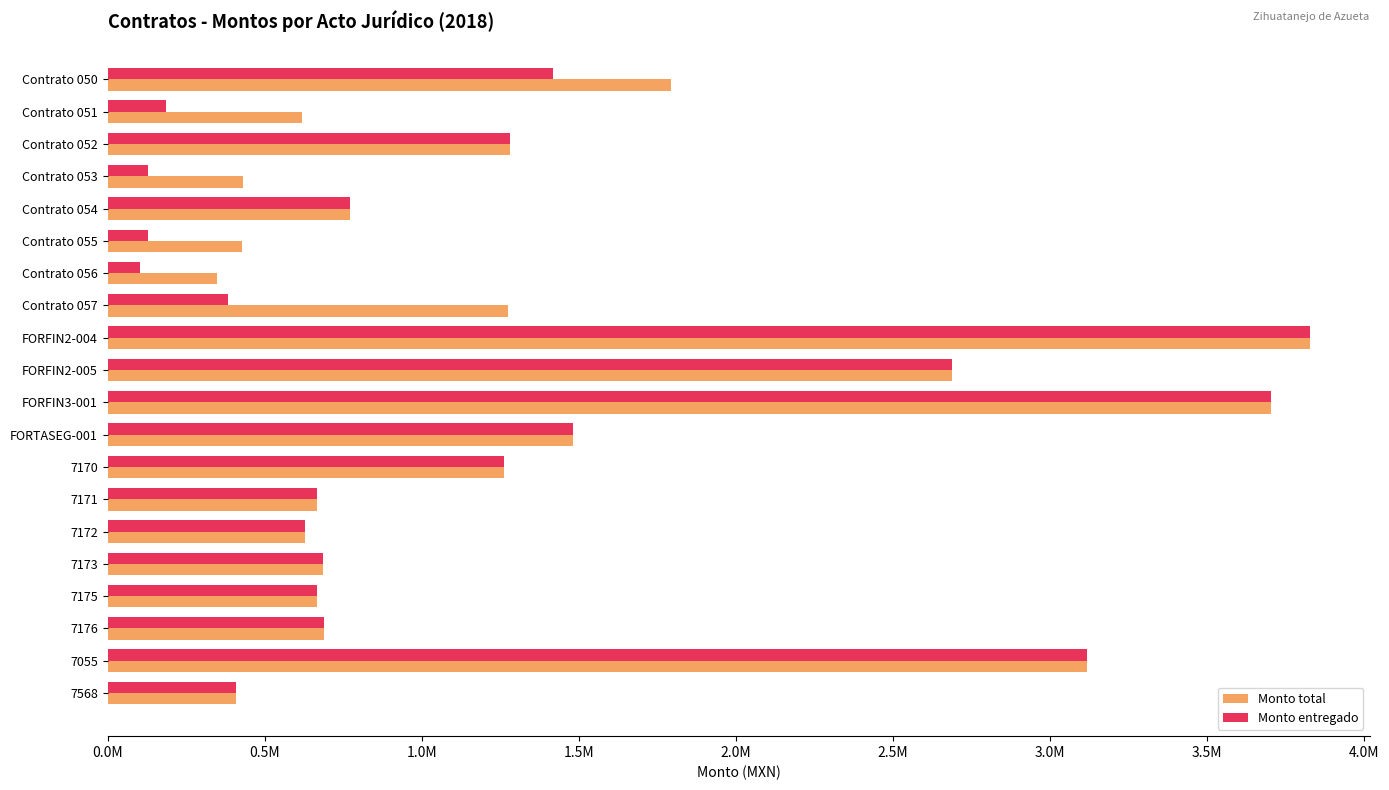

What are all the series names shown in the legend?

Monto total, Monto entregado